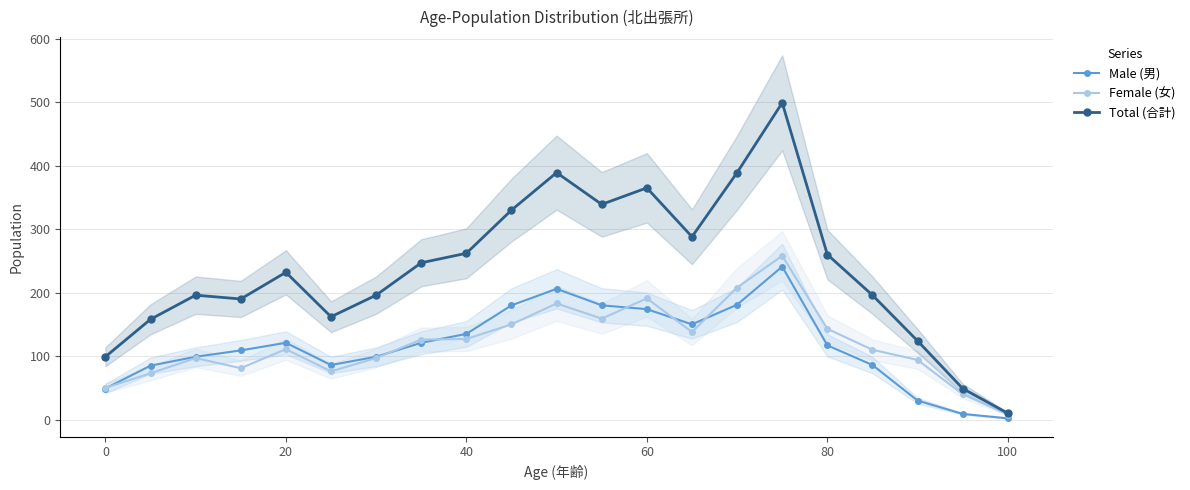

True or false: Male (男) has more than 1 interior local peaks.

True